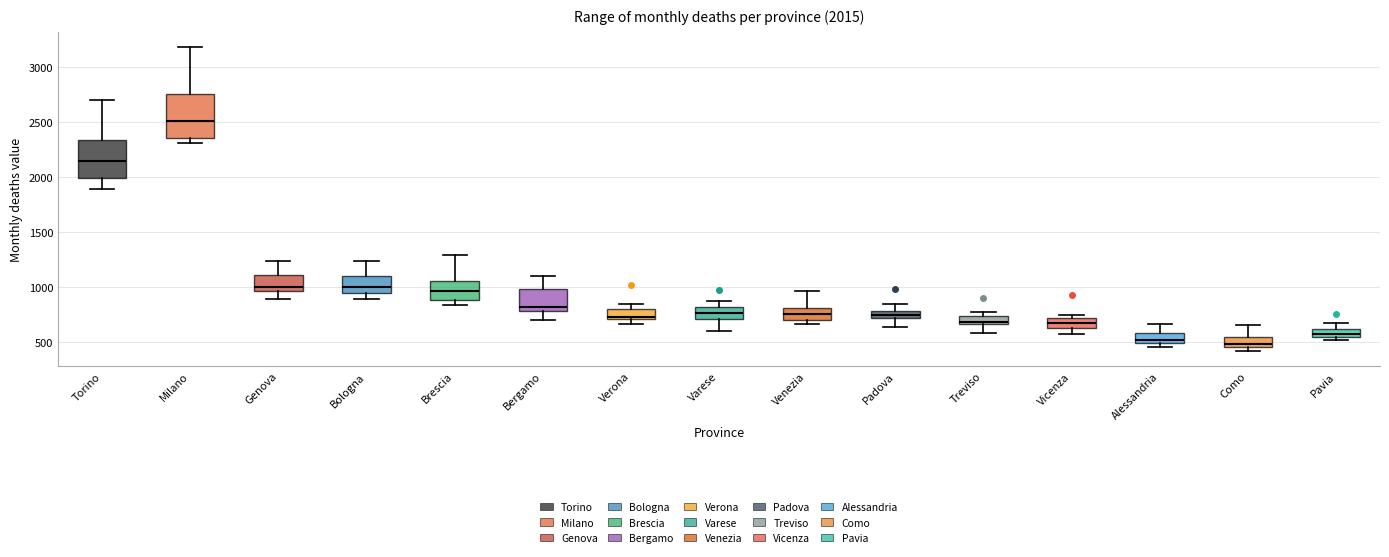

Which box is the tallest, from its lower edge to its upper edge?

Milano